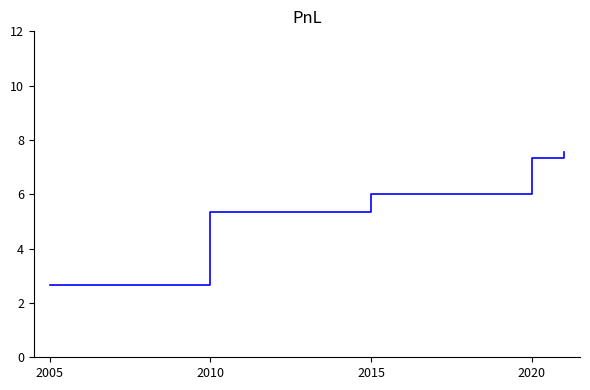

What is the average value?

5.8